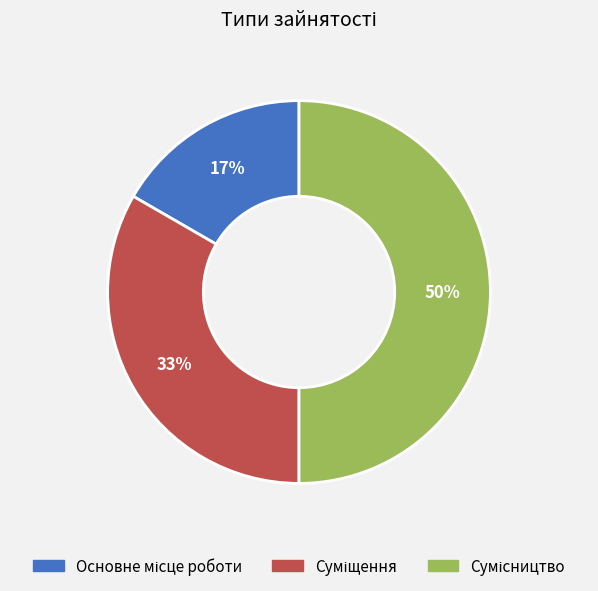

To the nearest percent, what is the difference between the largest and smallest slice percentages?

33%